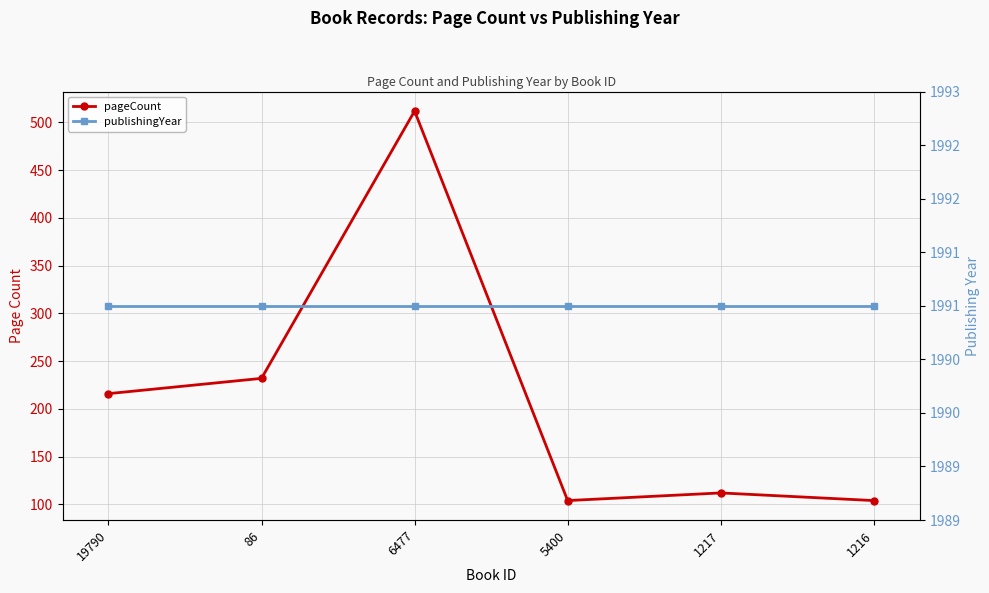

What is the greatest value displayed?

1991